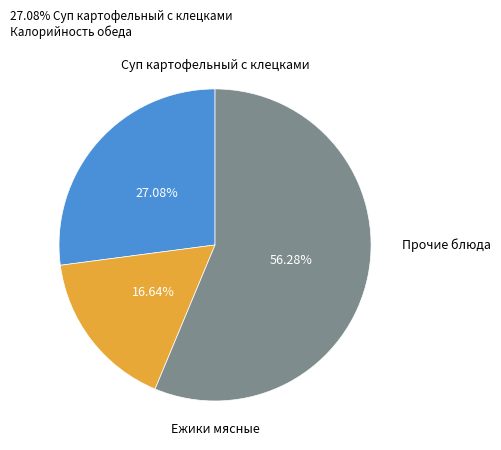

Does any single category account for the majority?

Yes